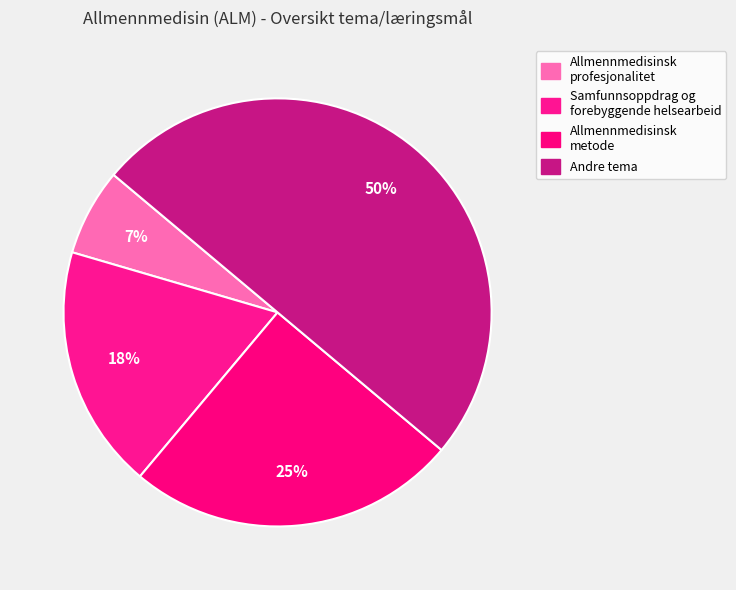

Count the number of slices in the pie.

4